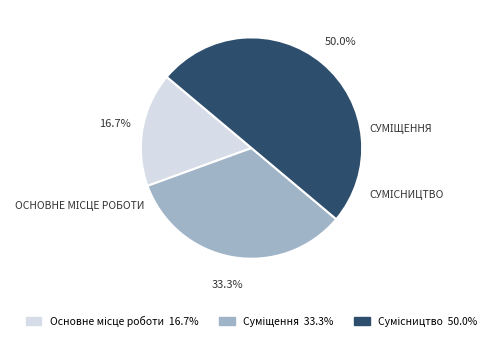

Does Основне місце роботи represent more than half of the total?

No